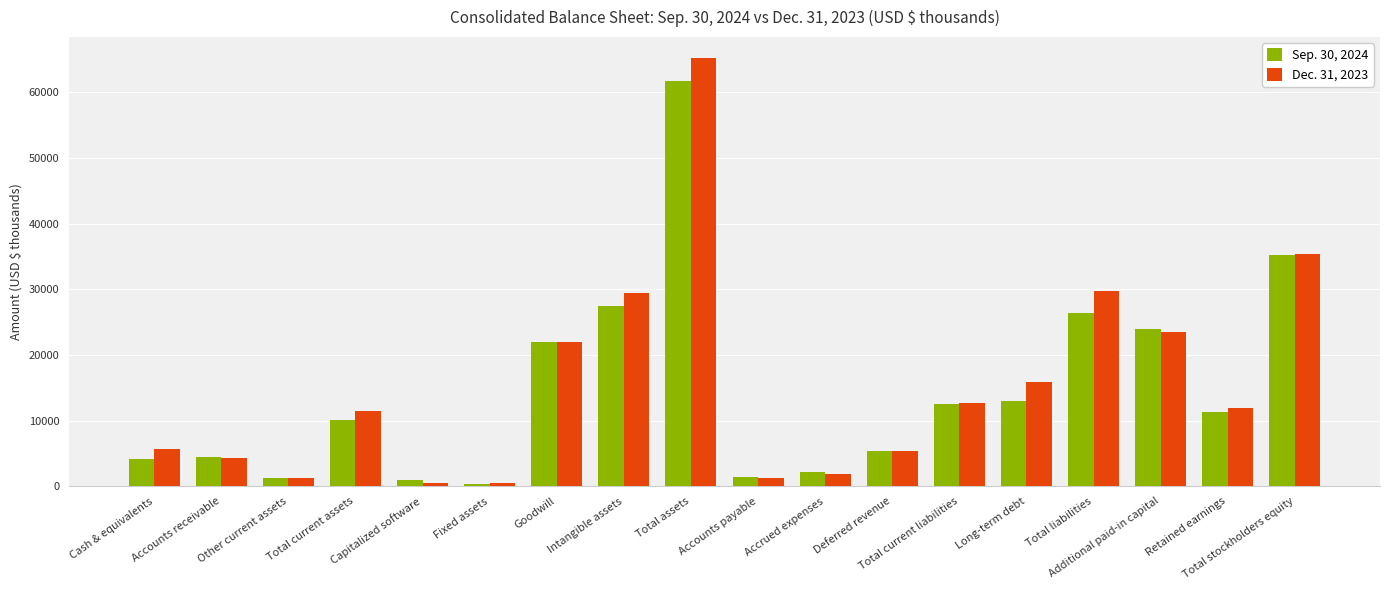

At which category is the sum across all series the highest?

Total assets